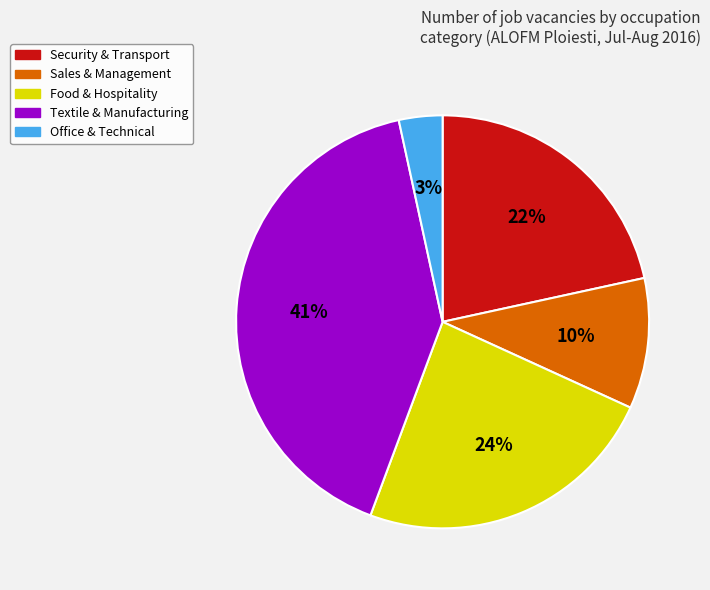

The Food & Hospitality slice represents 31% of the pie. True or false?

False